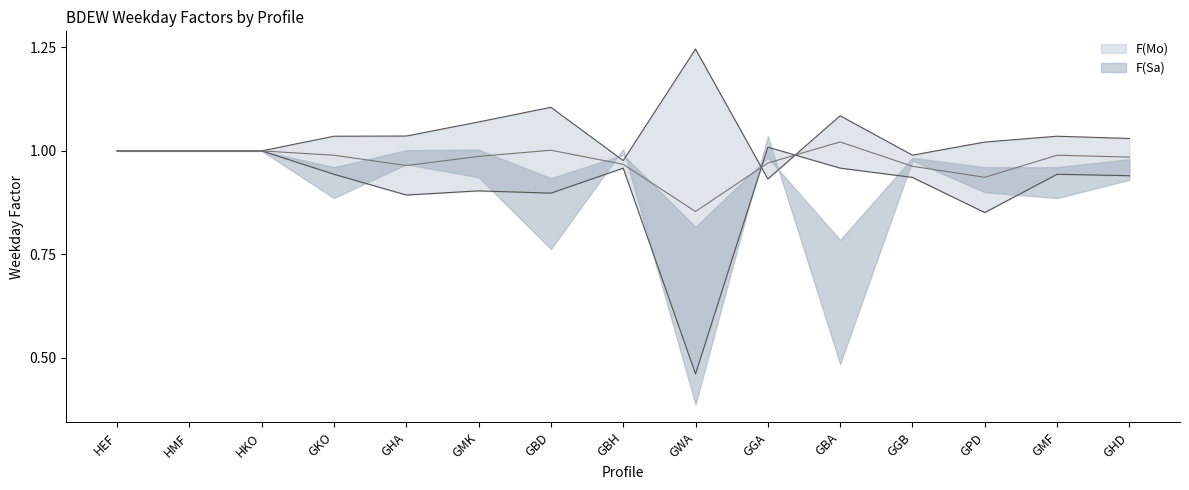

True or false: F(Mo) has a value of 1.6 at GGB.

False